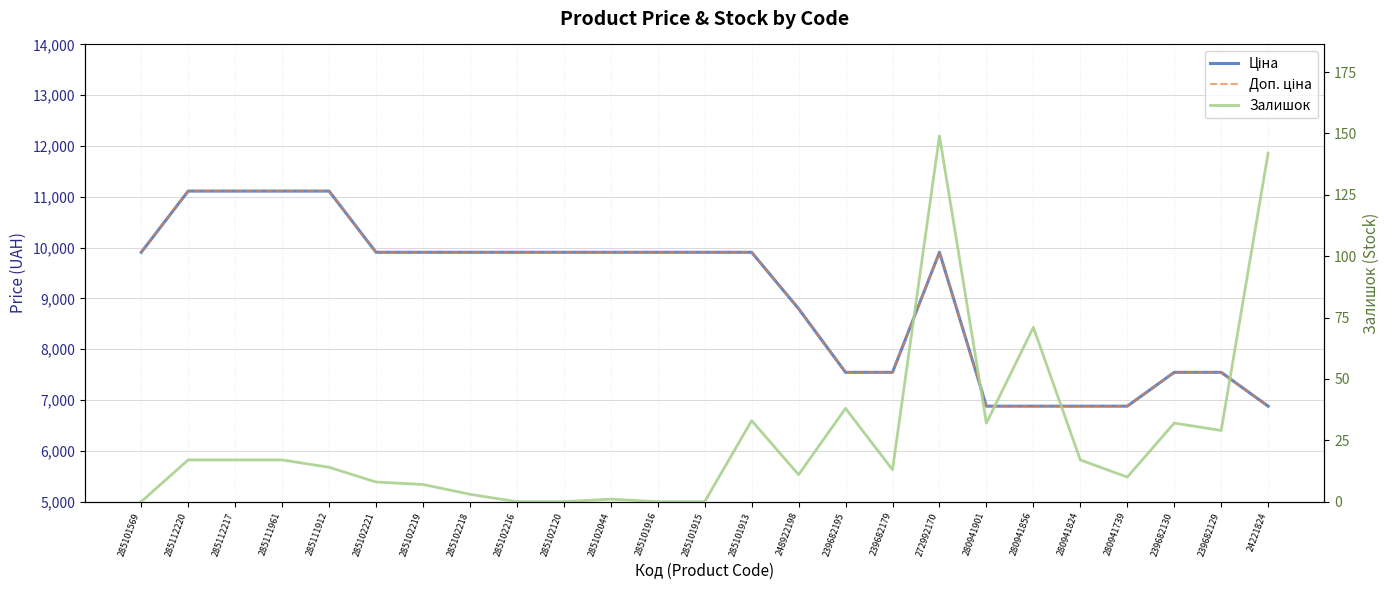

What are all the series names shown in the legend?

Ціна, Доп. ціна, Залишок